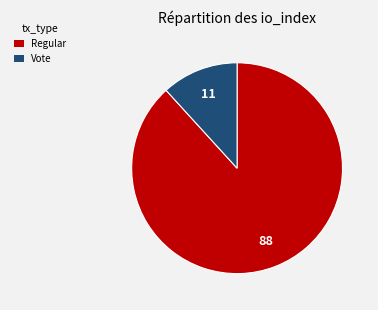

Between Vote and Regular, which is larger?

Regular